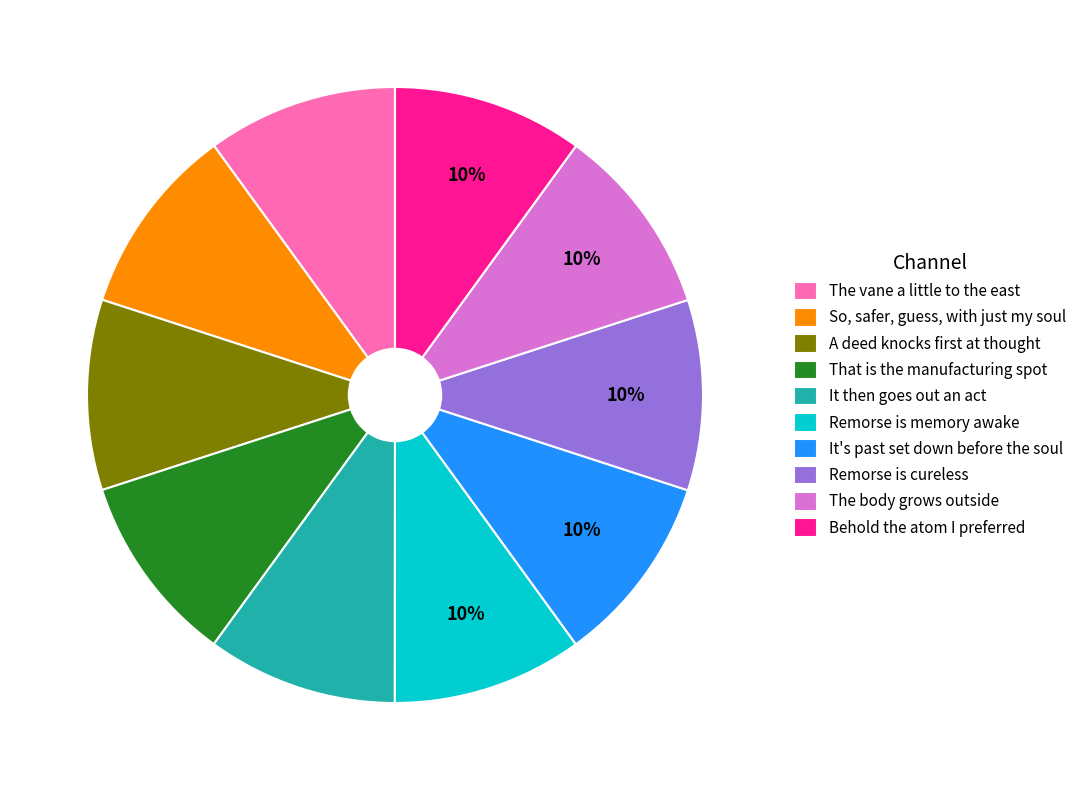

Count the number of slices in the pie.

10